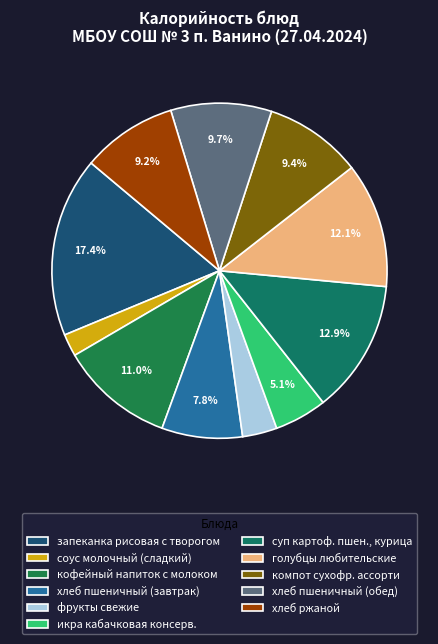

The компот сухофр. ассорти slice represents 9% of the pie. True or false?

True